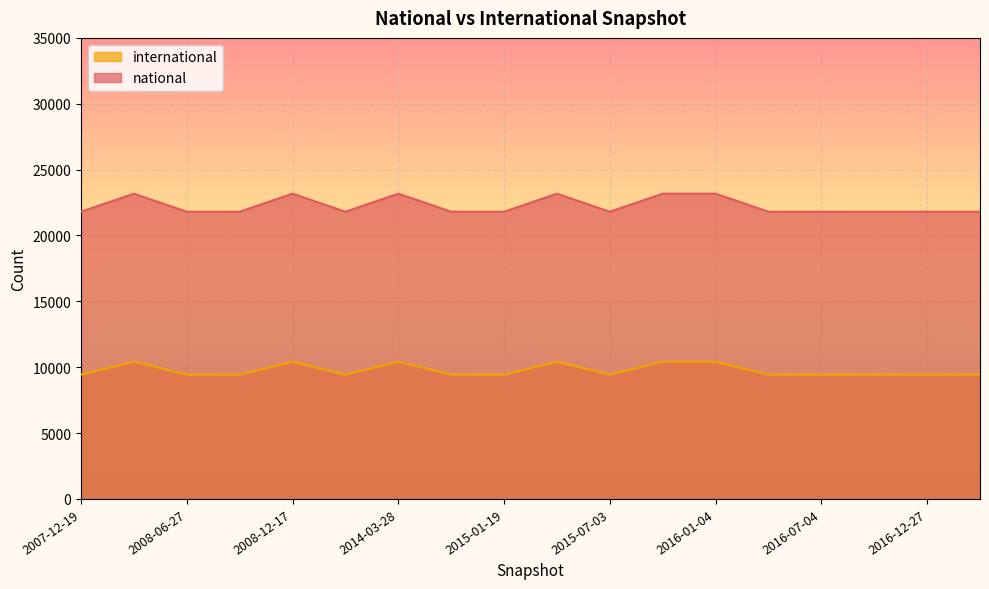

Which category has the highest value in the international series?

2008-04-01